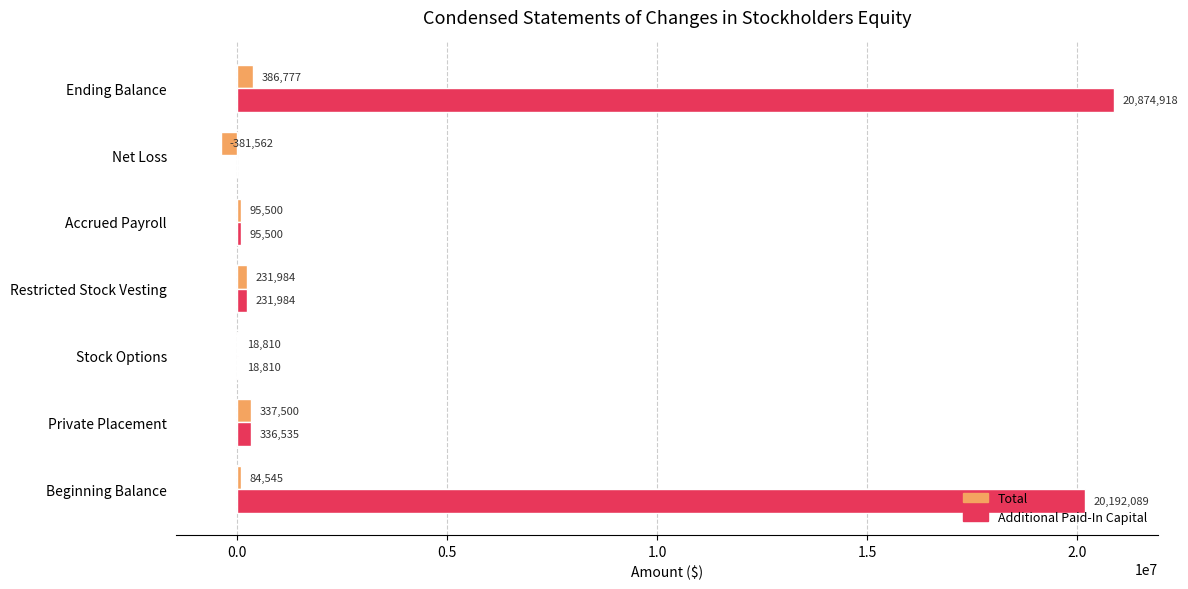

What is the sum of all Additional Paid-In Capital values?

41749836